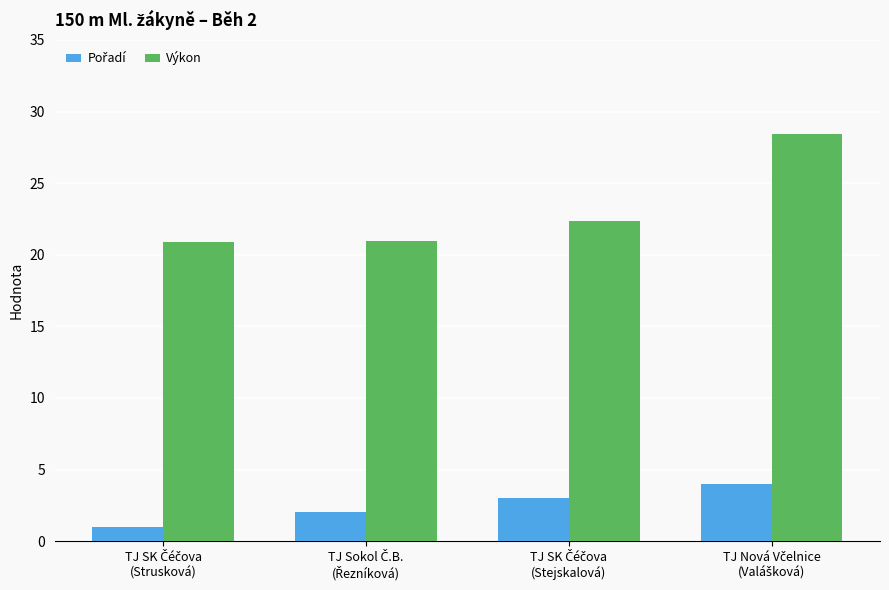

At how many categories does at least one series exceed 22?

2